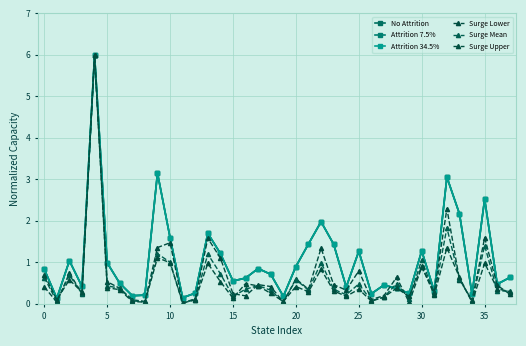

What is the label of the 14th point from the right?

24